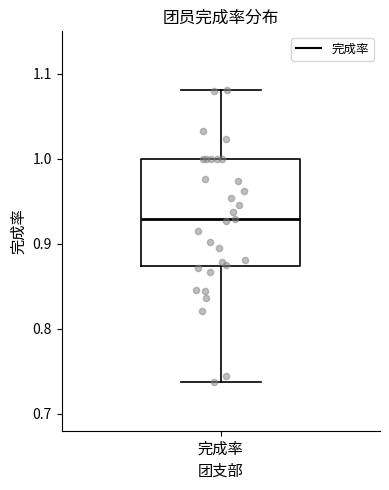

Where does the upper whisker of the box for 完成率 end on the y-axis? The values are not printed on the chart, so give them approximately, as read against the axis.

1.08